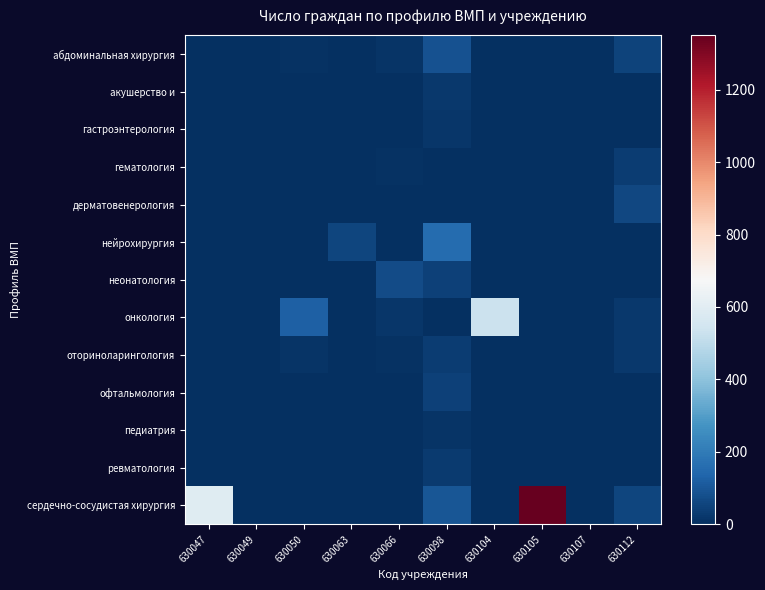

Reading left to right, transcribe all the data shown in this chart.

абдоминальная хирургия: 630047=0	630049=0	630050=10	630063=0	630066=13	630098=86	630104=0	630105=0	630107=0	630112=51
акушерство и: 630047=0	630049=0	630050=0	630063=0	630066=0	630098=25	630104=0	630105=0	630107=0	630112=0
гастроэнтерология: 630047=0	630049=0	630050=0	630063=0	630066=0	630098=16	630104=0	630105=0	630107=0	630112=0
гематология: 630047=0	630049=0	630050=0	630063=0	630066=9	630098=3	630104=0	630105=0	630107=0	630112=34
дерматовенерология: 630047=0	630049=0	630050=0	630063=0	630066=0	630098=0	630104=0	630105=0	630107=0	630112=63
нейрохирургия: 630047=0	630049=0	630050=5	630063=53	630066=0	630098=156	630104=0	630105=0	630107=0	630112=0
неонатология: 630047=0	630049=0	630050=0	630063=0	630066=72	630098=46	630104=0	630105=0	630107=0	630112=0
онкология: 630047=0	630049=0	630050=122	630063=0	630066=19	630098=0	630104=532	630105=0	630107=0	630112=22
оториноларингология: 630047=0	630049=0	630050=15	630063=0	630066=10	630098=33	630104=0	630105=0	630107=0	630112=26
офтальмология: 630047=0	630049=0	630050=0	630063=0	630066=0	630098=47	630104=0	630105=0	630107=0	630112=0
педиатрия: 630047=0	630049=0	630050=0	630063=0	630066=0	630098=12	630104=0	630105=0	630107=0	630112=0
ревматология: 630047=0	630049=0	630050=0	630063=0	630066=0	630098=30	630104=0	630105=0	630107=0	630112=0
сердечно-сосудистая хирургия: 630047=594	630049=0	630050=0	630063=0	630066=0	630098=100	630104=0	630105=1350	630107=0	630112=54